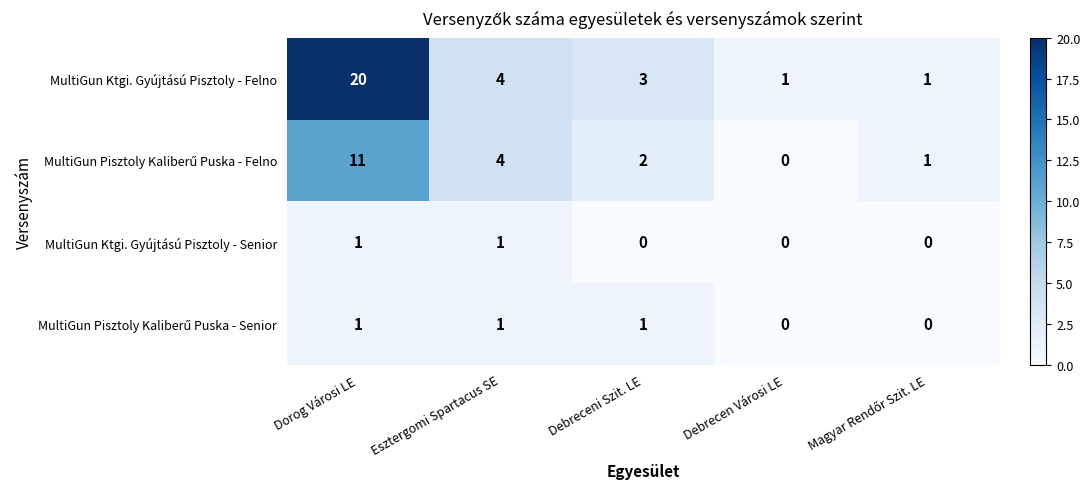

Which series has the largest total across all categories?

MultiGun Ktgi. Gyújtású Pisztoly - Felno